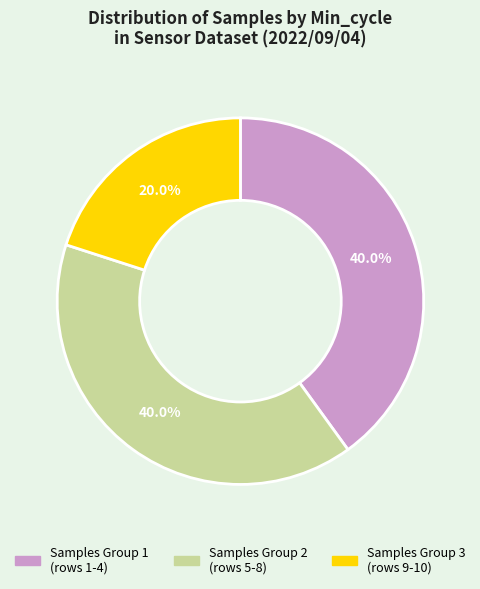

Is there a majority slice in this chart?

No